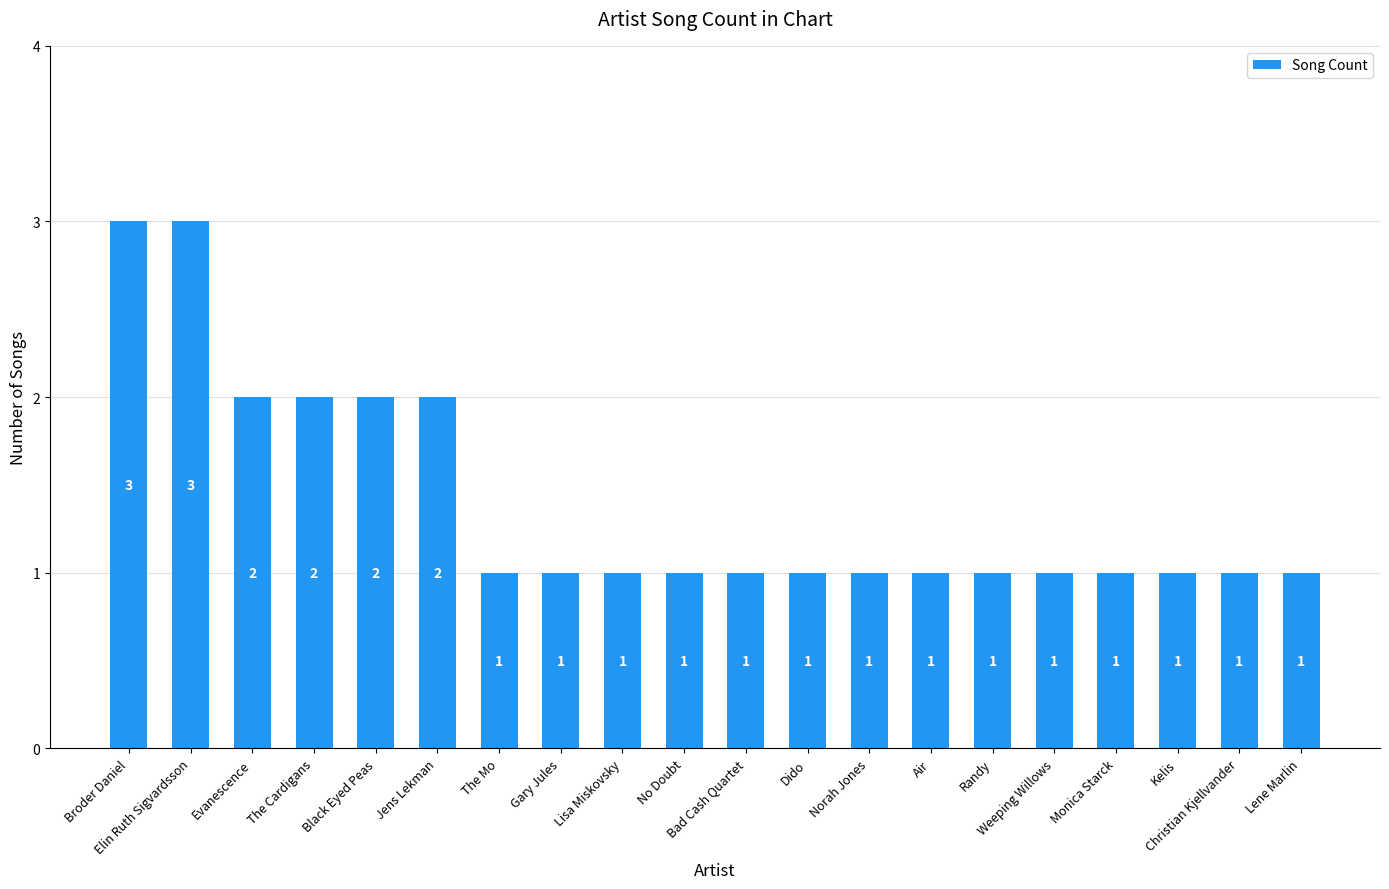

Does the chart contain any negative values?

No